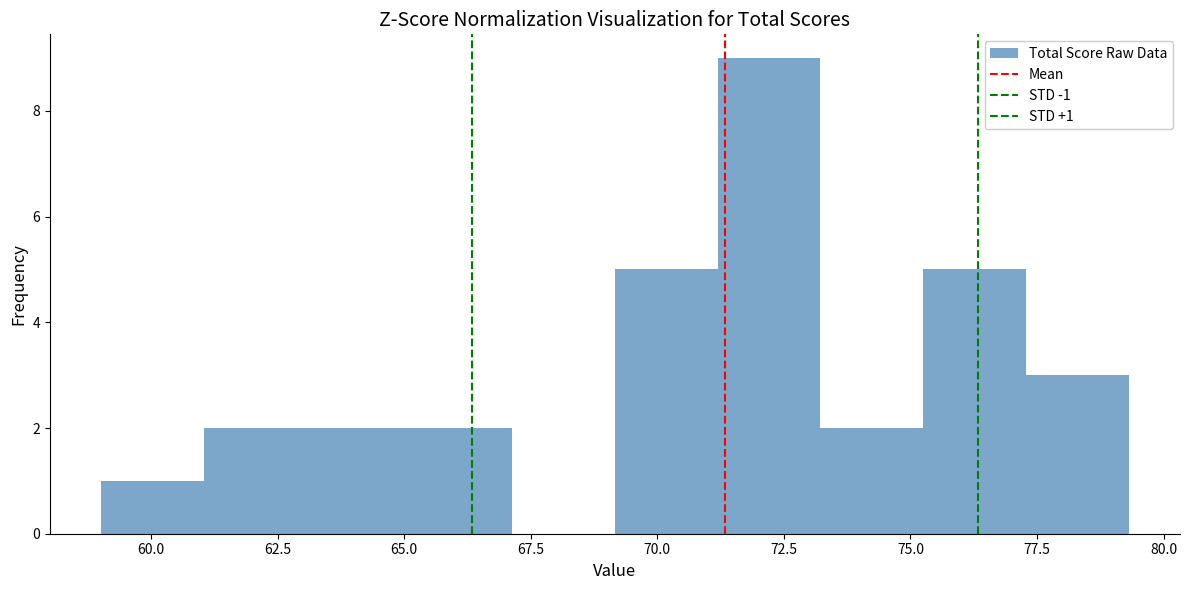

Over which range of the x-axis is the bar tallest?

71.0 to 73.0